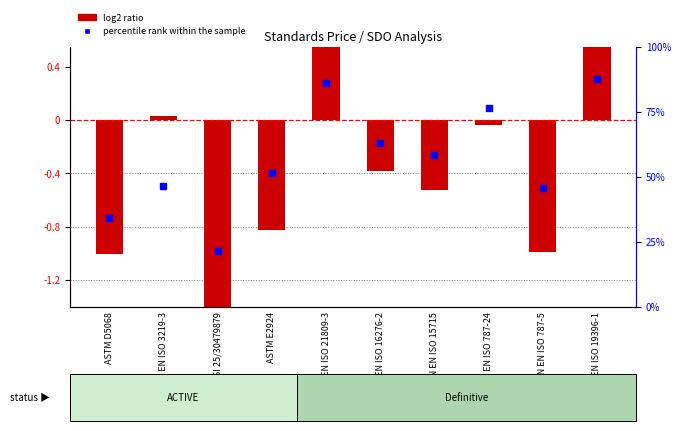

What are all the series names shown in the legend?

log2 ratio, percentile rank within the sample